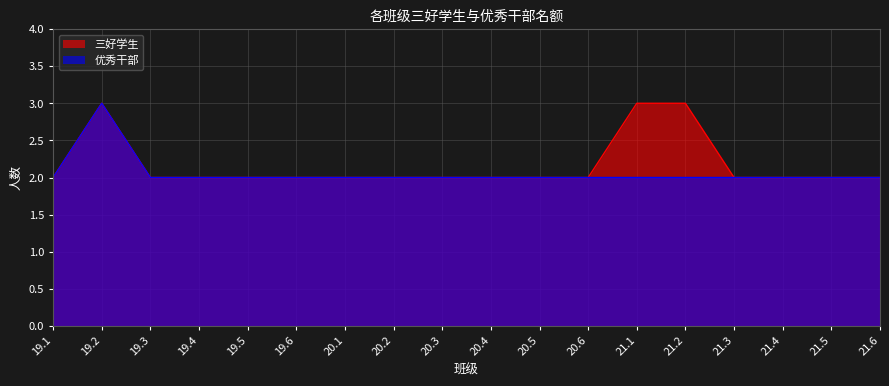

At 19.5, list the series in order from largest to smallest.

三好学生, 优秀干部